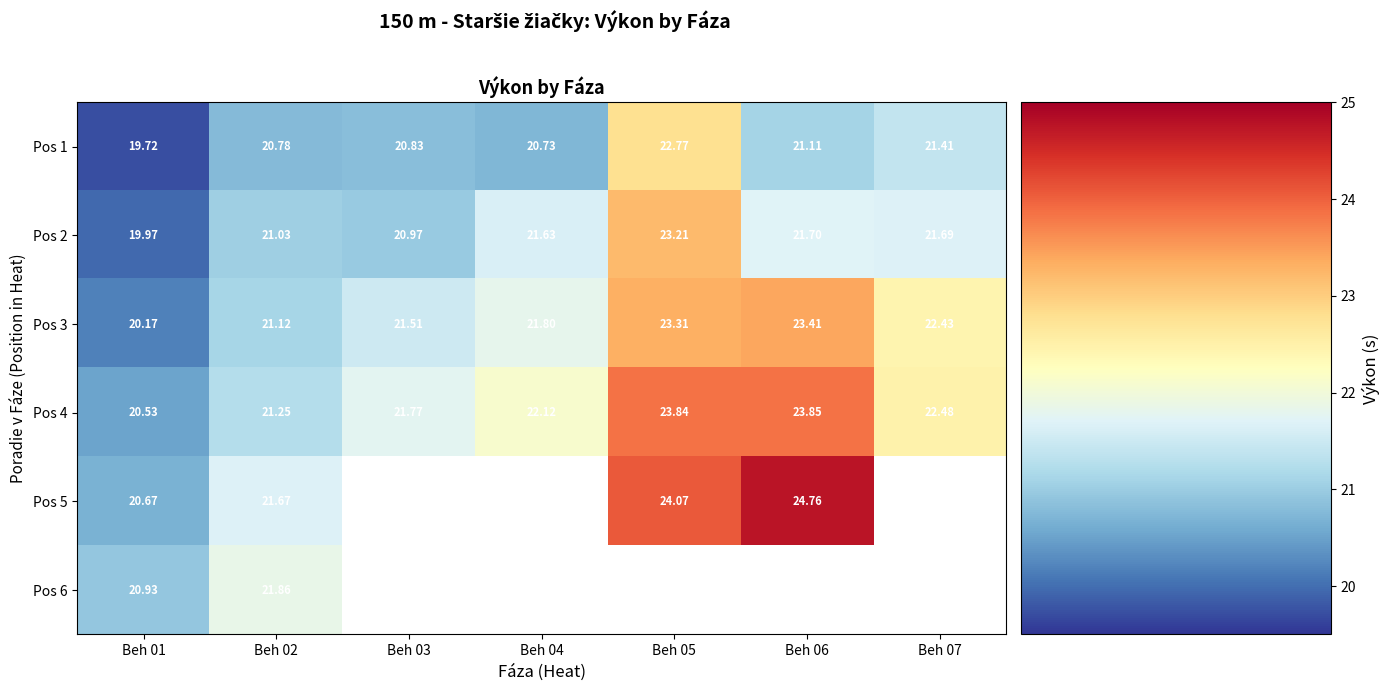

Is the value of Pos 6 at Beh 02 greater than the value of Pos 1 at Beh 02?

Yes